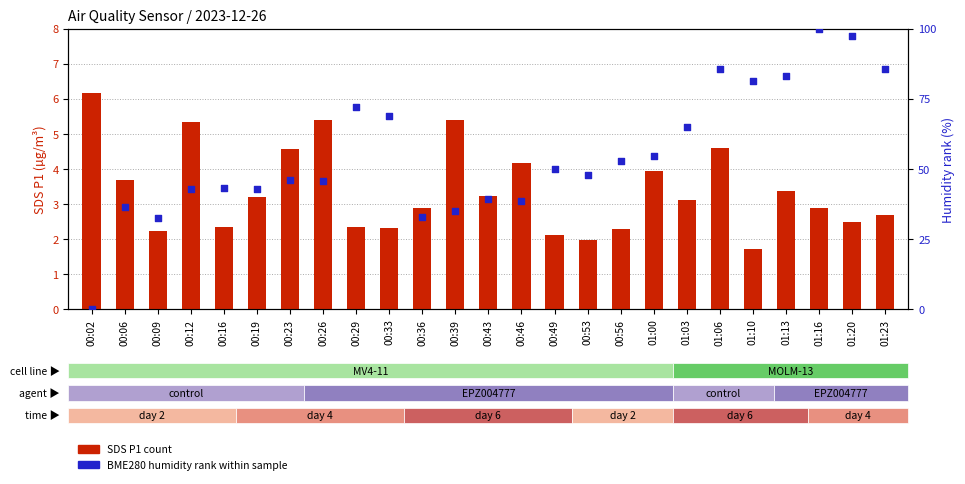

At which category is the sum across all series the highest?

01:16